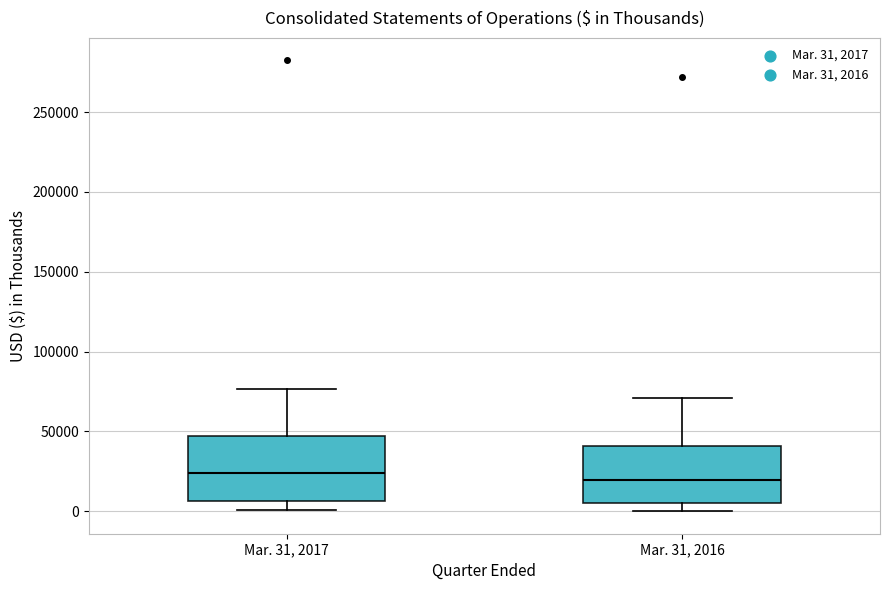

Where does the median line of the box for Mar. 31, 2016 sit on the y-axis? The values are not printed on the chart, so give them approximately, as read against the axis.

20000